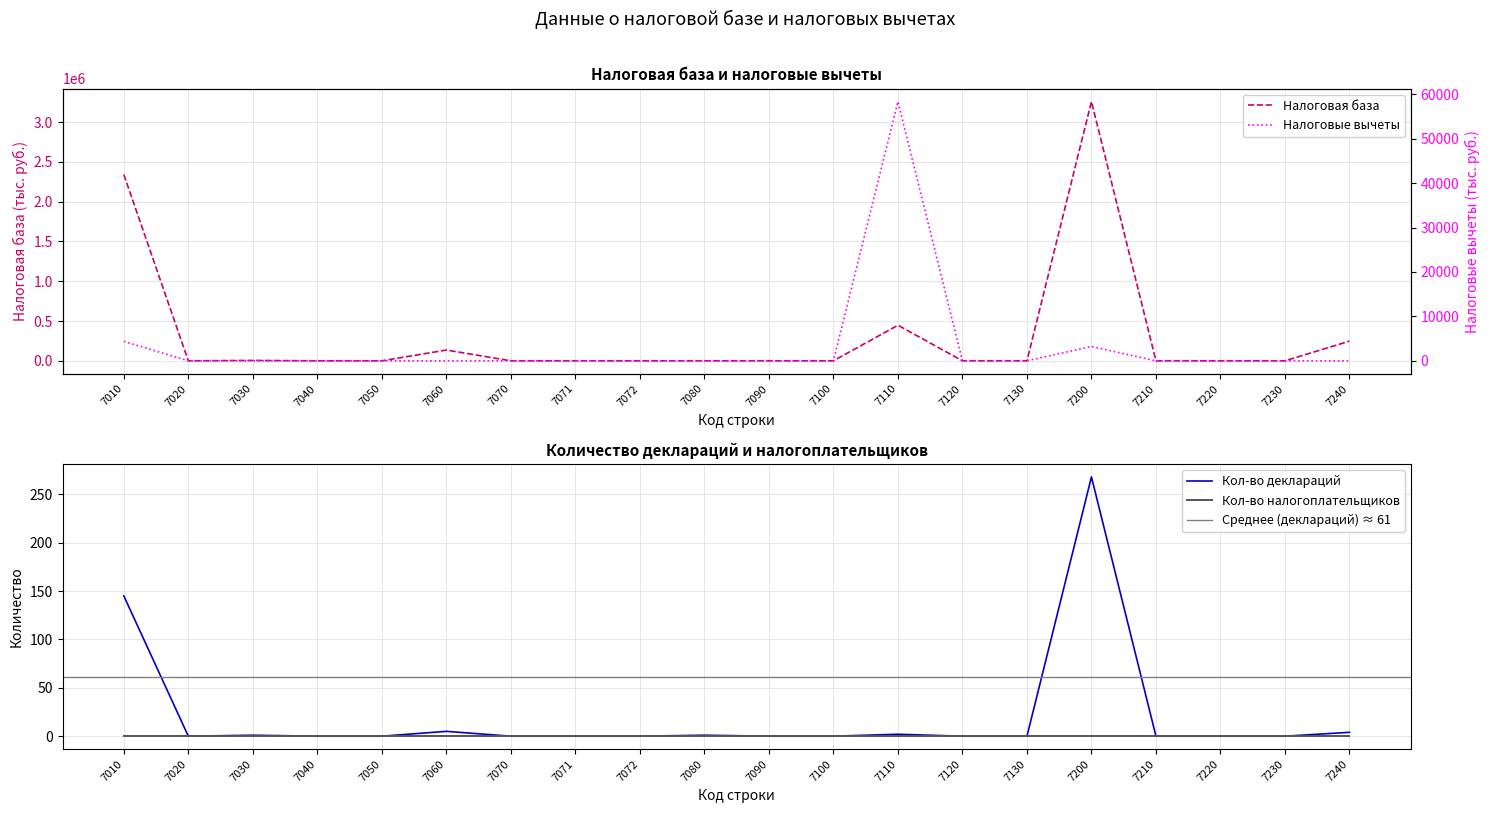

What is the difference between the Кол-во деклараций values at 7240 and 7070?

4